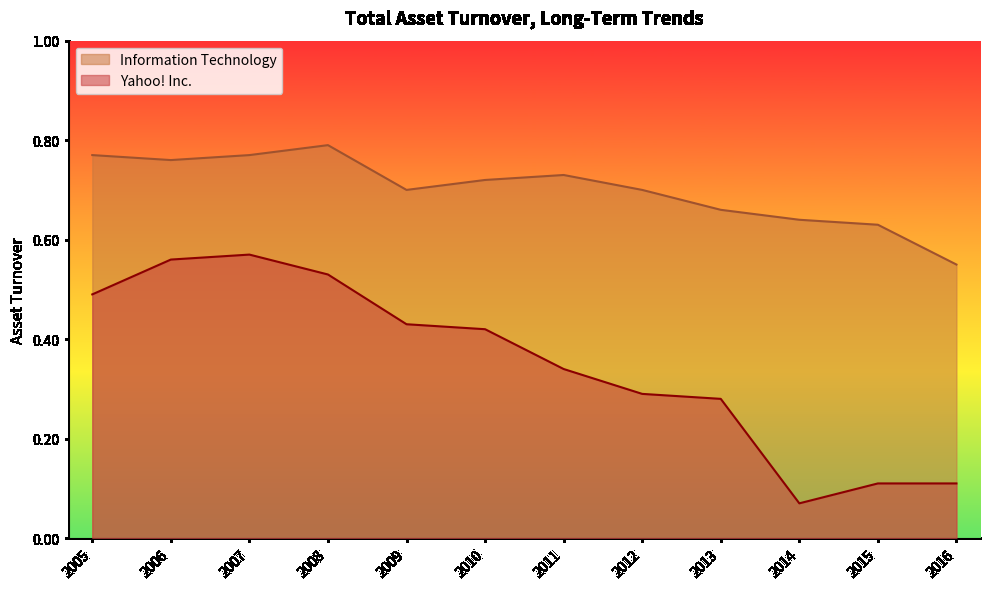

Is it true that Information Technology equals 1.0 at 2010?

False